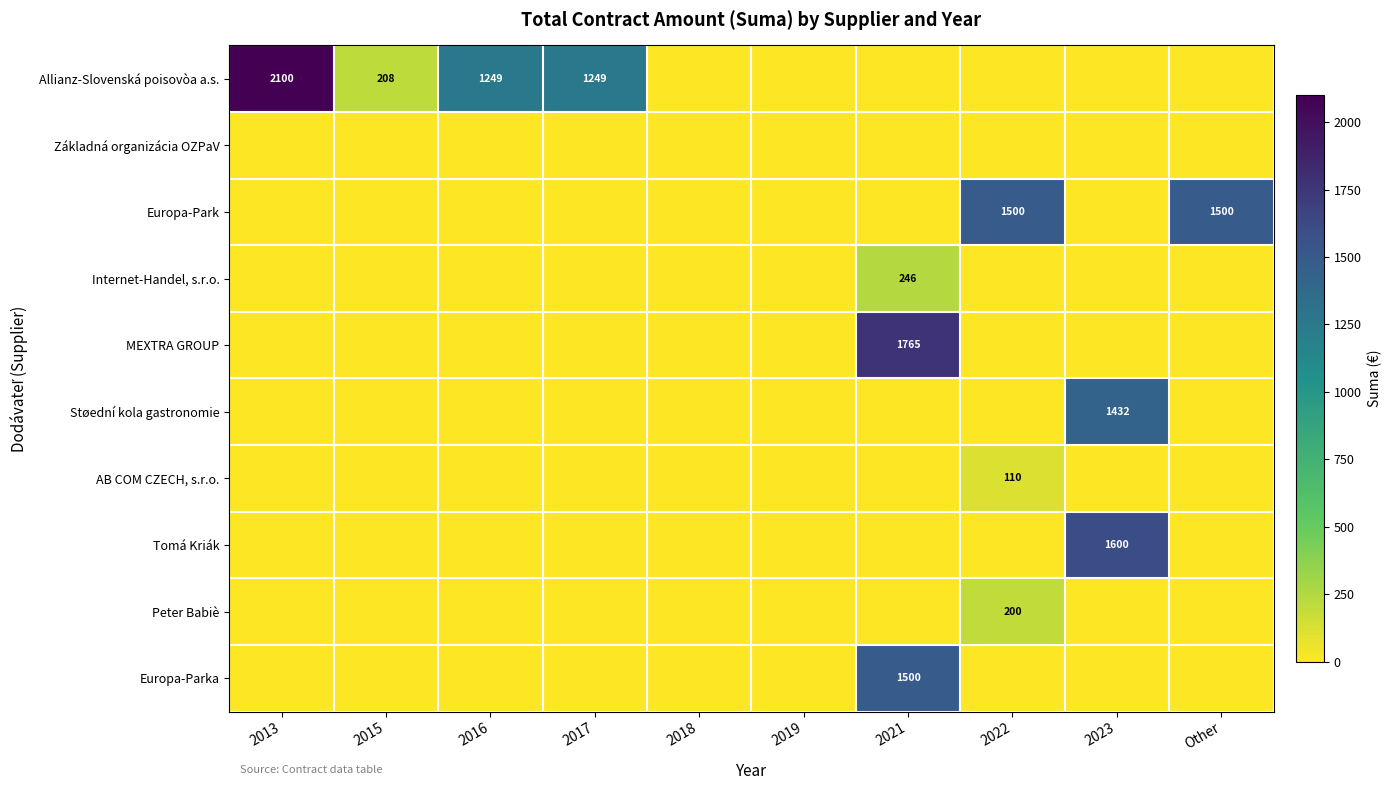

The Allianz-Slovenská poisovòa a.s. series shows 569 at 2017. True or false?

False